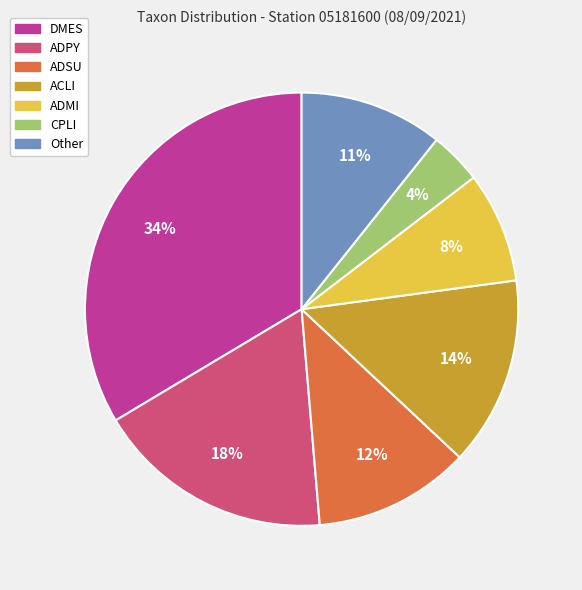

Is the sum of ADMI and Other greater than half?

No